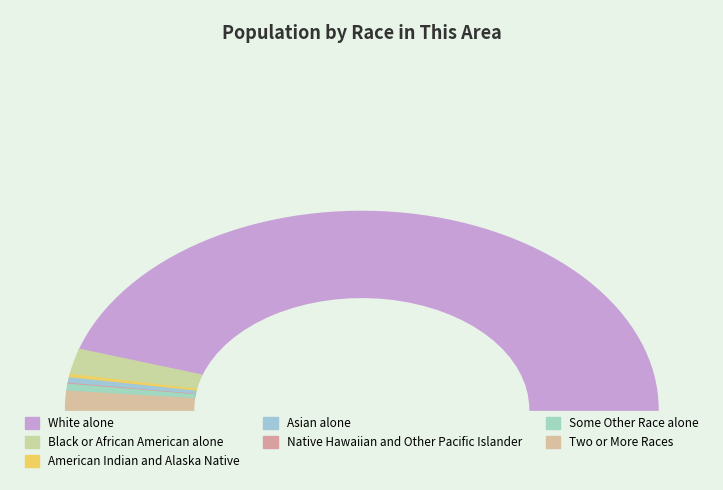

Count the number of slices in the pie.

7